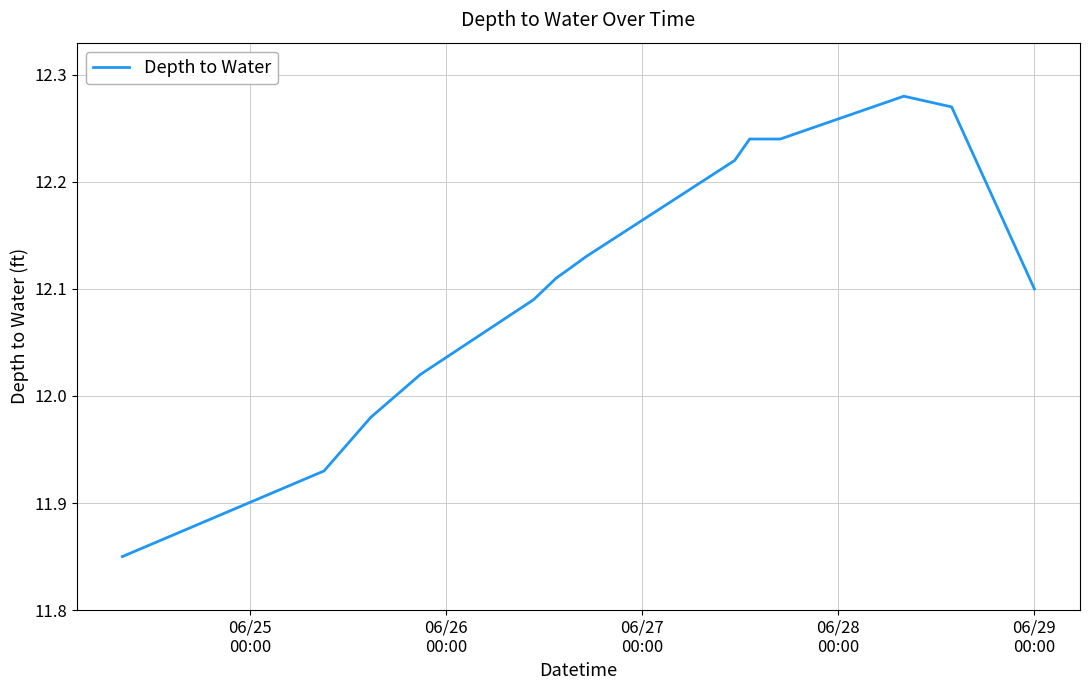

What is the difference between the maximum and minimum values?

0.4